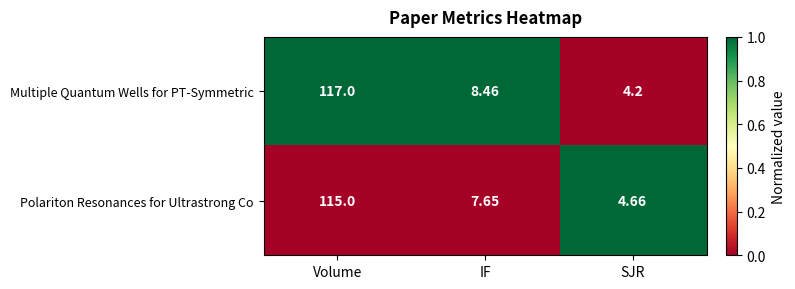

Where does the Polariton Resonances for Ultrastrong Co series first go above 7?

Volume